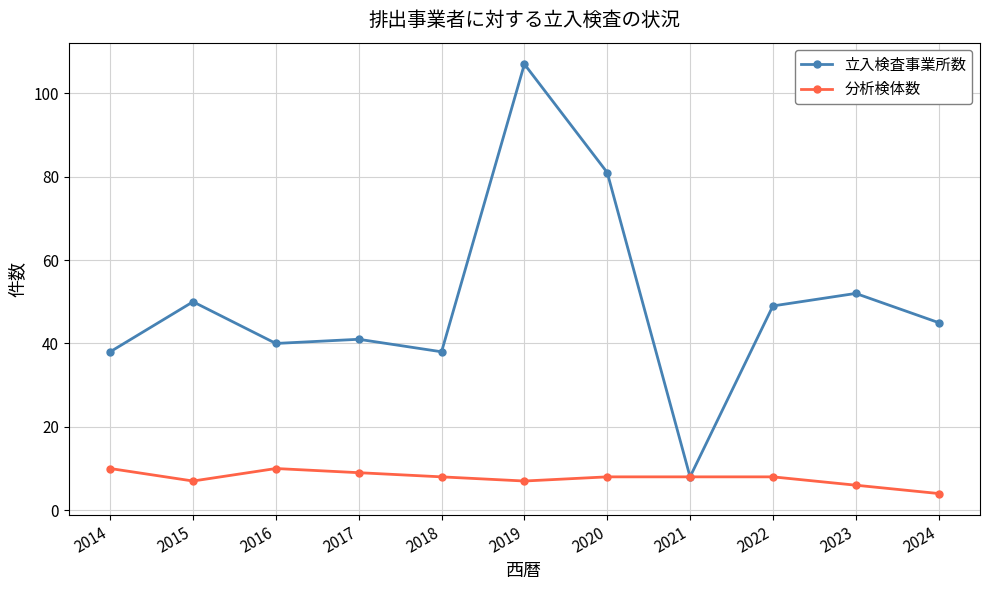

What is the sum of the 立入検査事業所数 values at 2023 and 2018?

90